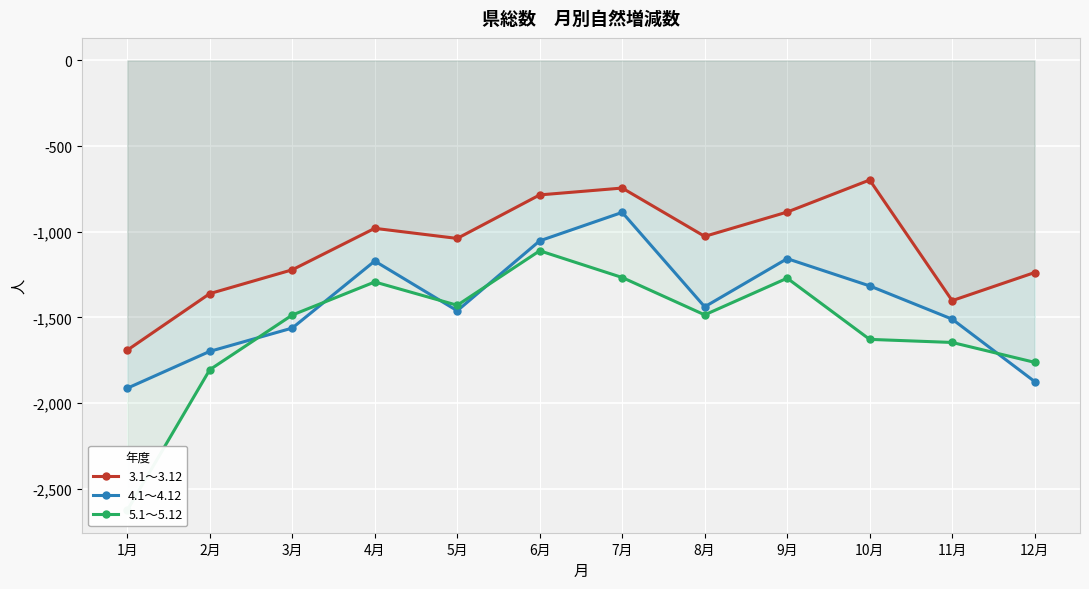

What is the minimum value shown in the chart?

-2625